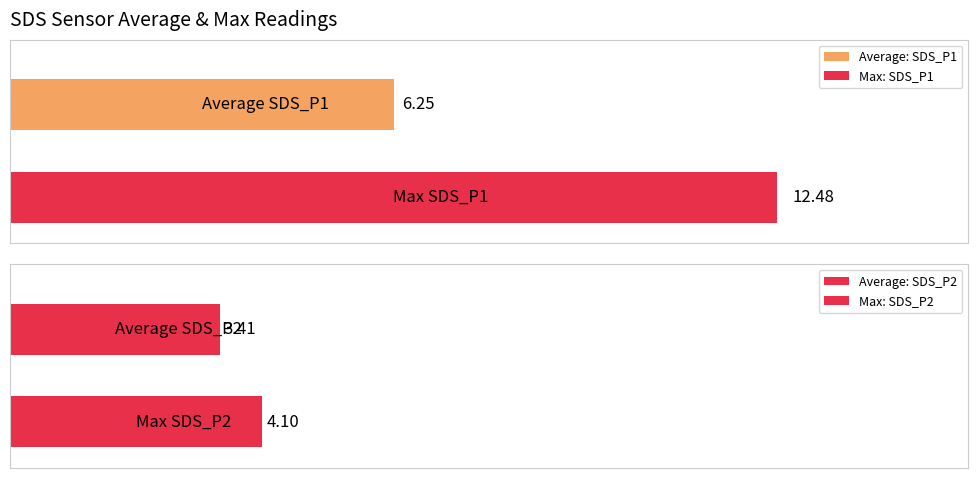

The value of SDS_P1 at 01:03 is 11.0. True or false?

False